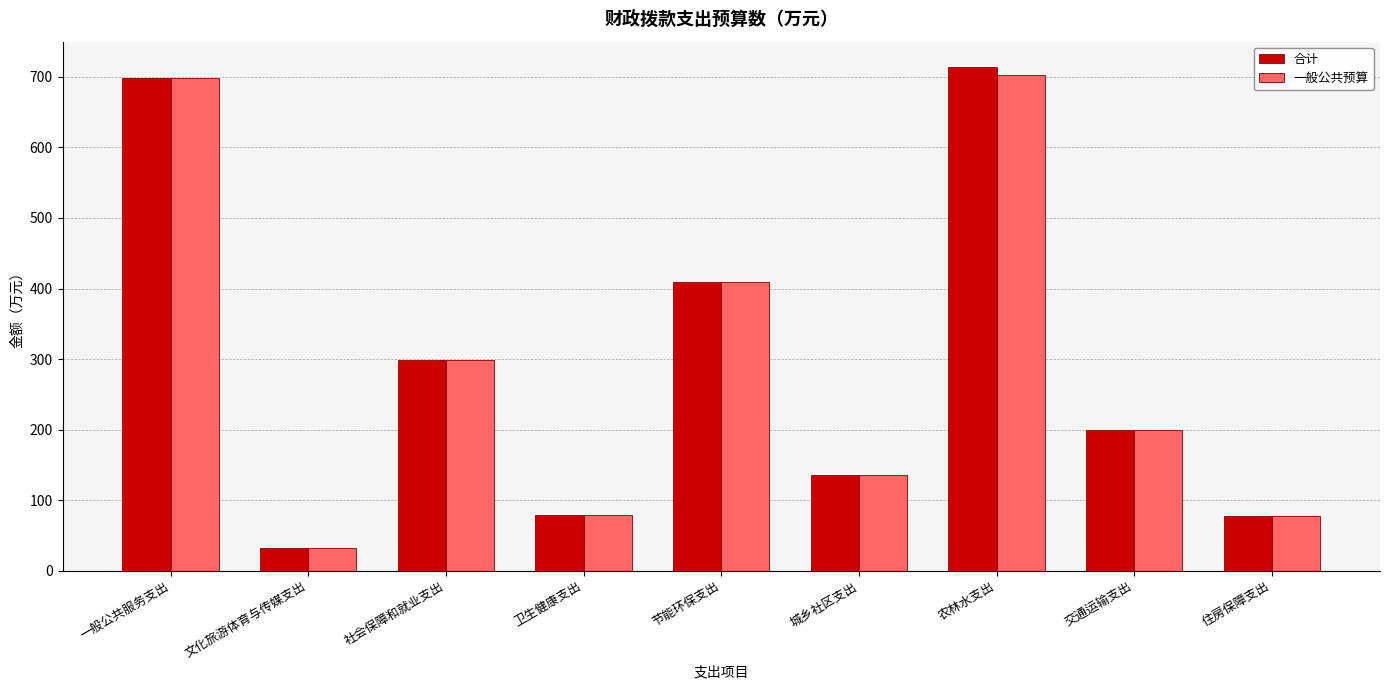

What is the sum of the 合计 values at 城乡社区支出 and 卫生健康支出?

214.9